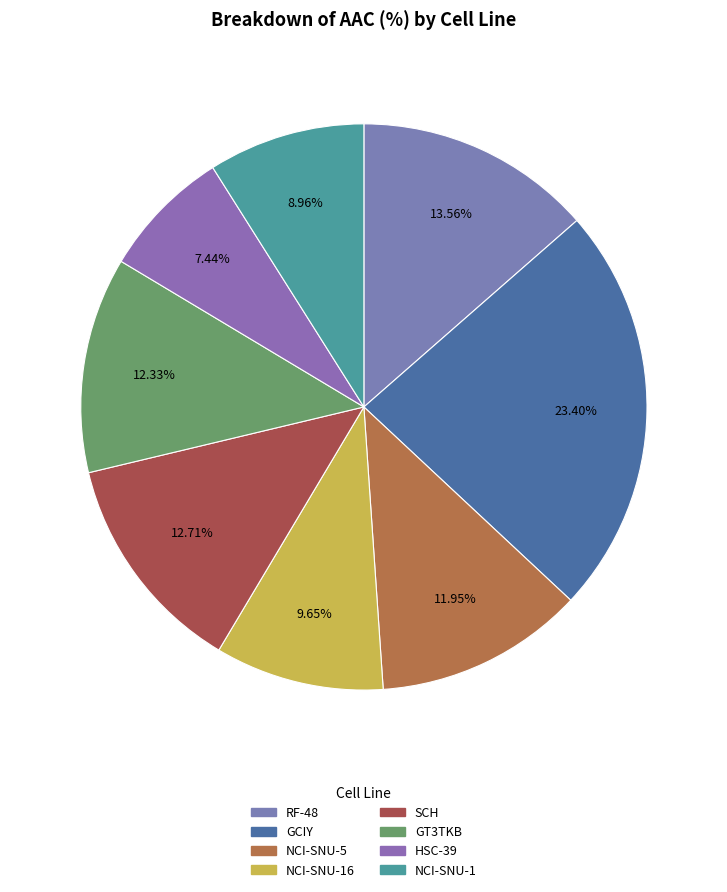

Does any single category account for the majority?

No